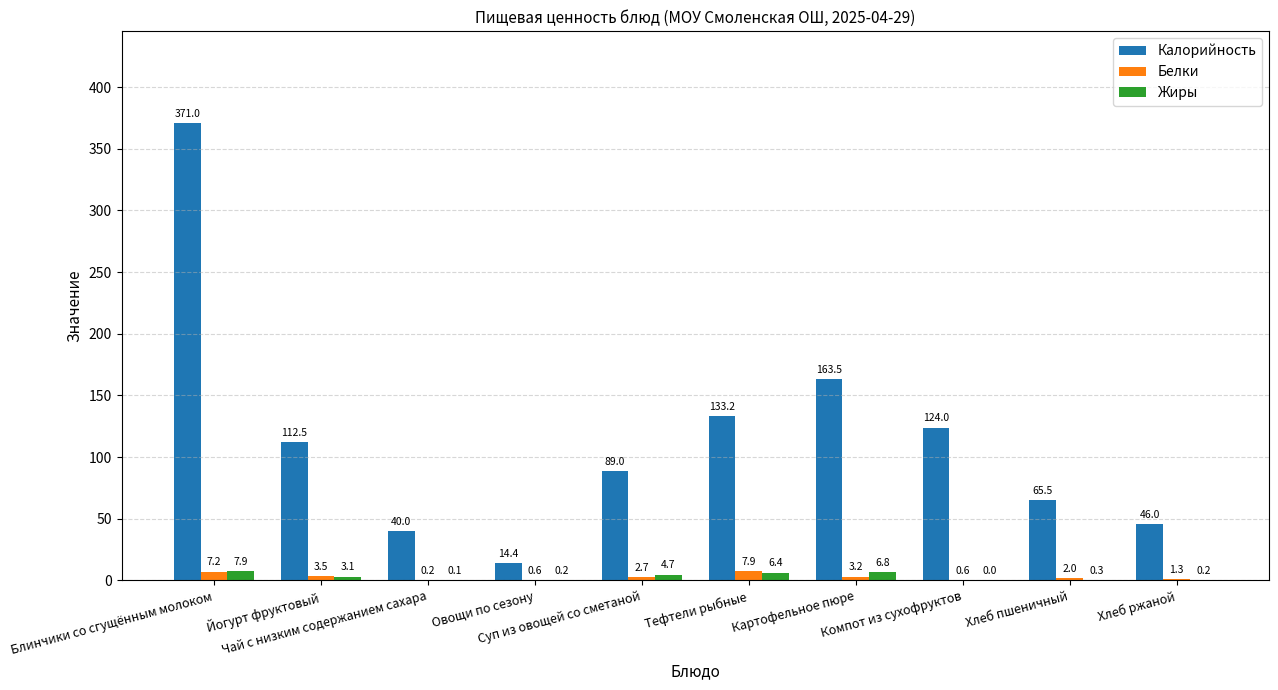

What is the sum of all Калорийность values?

1159.1